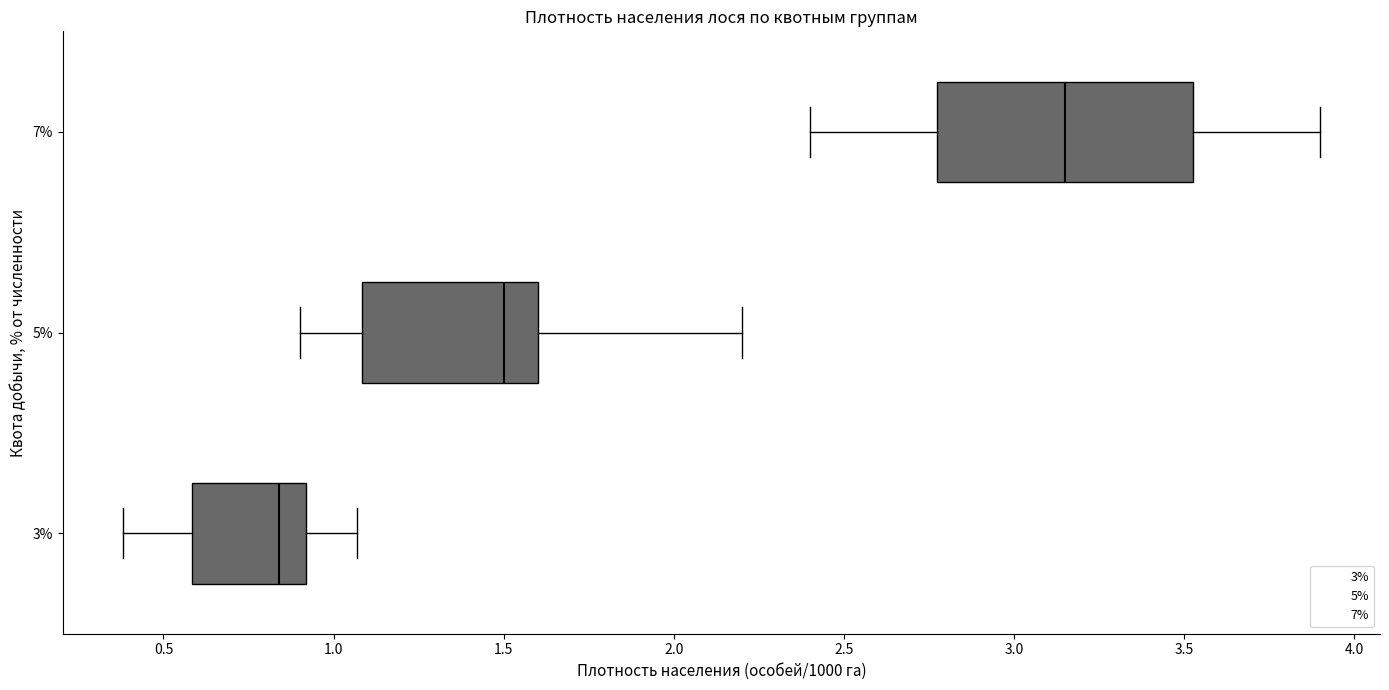

Which box is the widest, from its left edge to its right edge?

7%